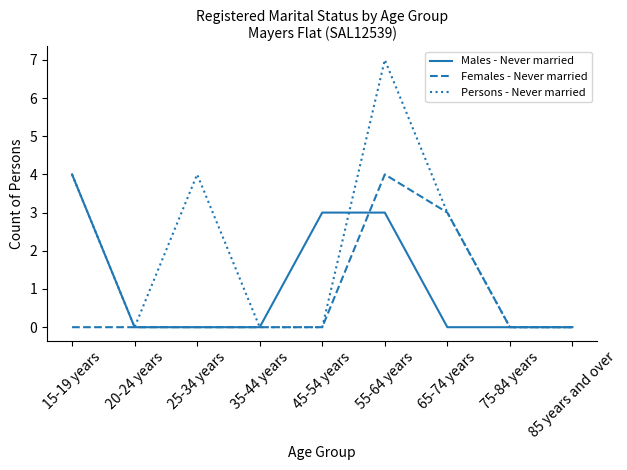

What is the spread (max minus min) of values at 55-64 years?

4